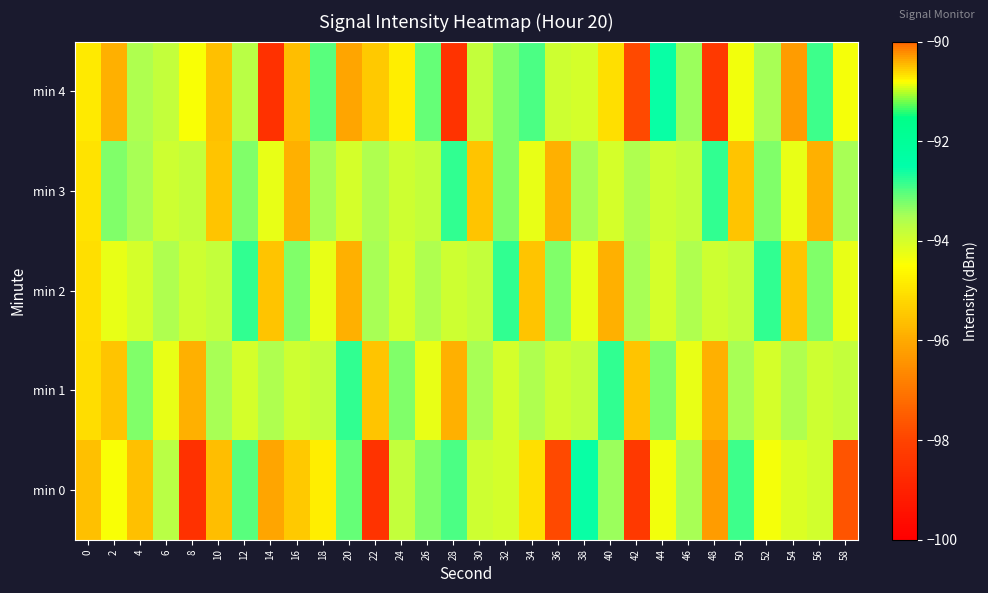

At how many categories does at least one series exceed -95?

30